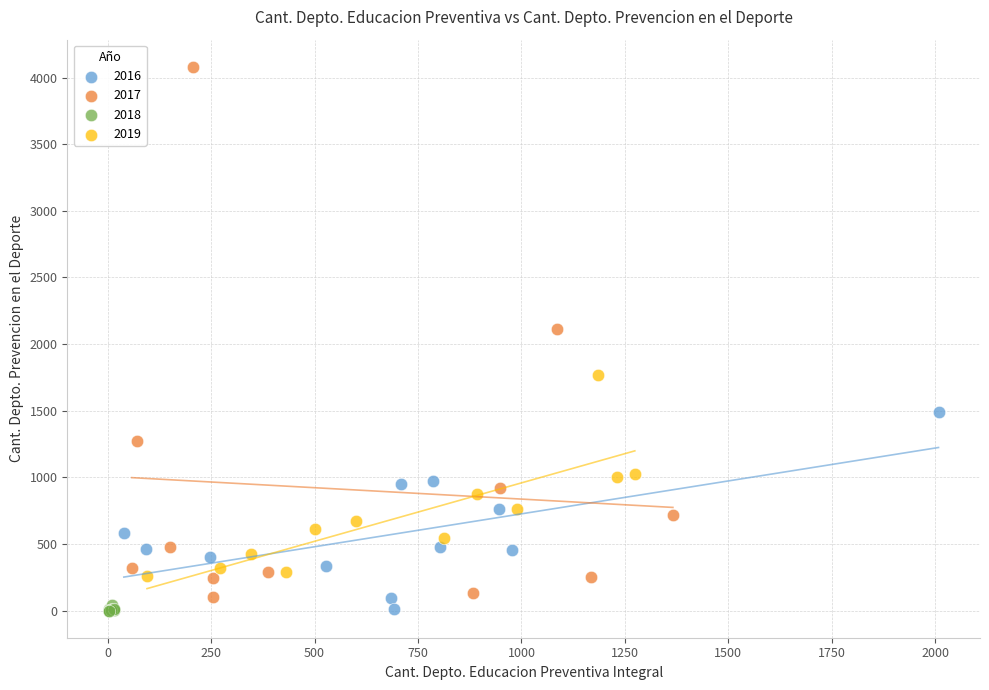

Which series has the widest spread of Y values?

2017